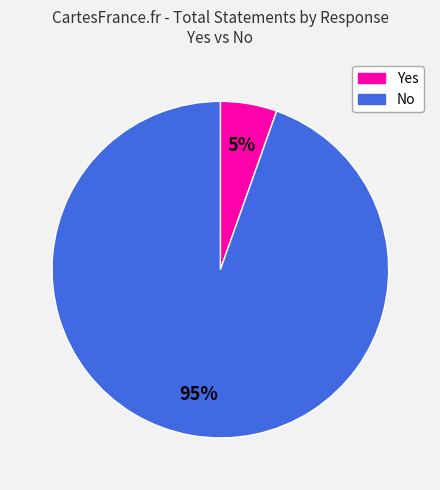

Is there a majority slice in this chart?

Yes